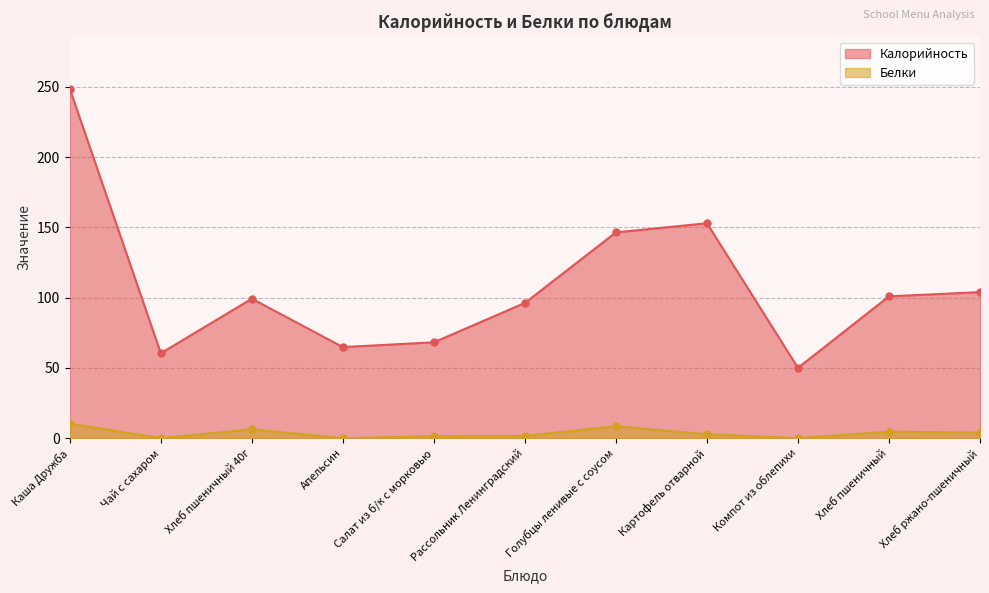

What is the sum of all Калорийность values?

1191.4